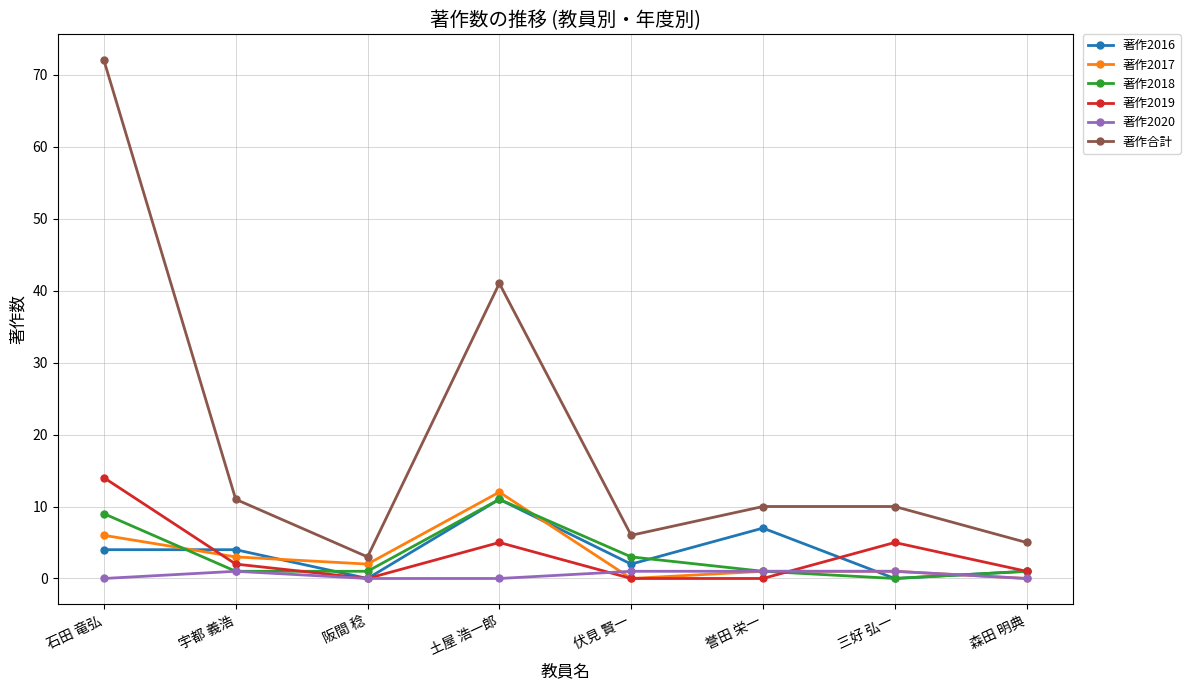

What are all the series names shown in the legend?

著作2016, 著作2017, 著作2018, 著作2019, 著作2020, 著作合計